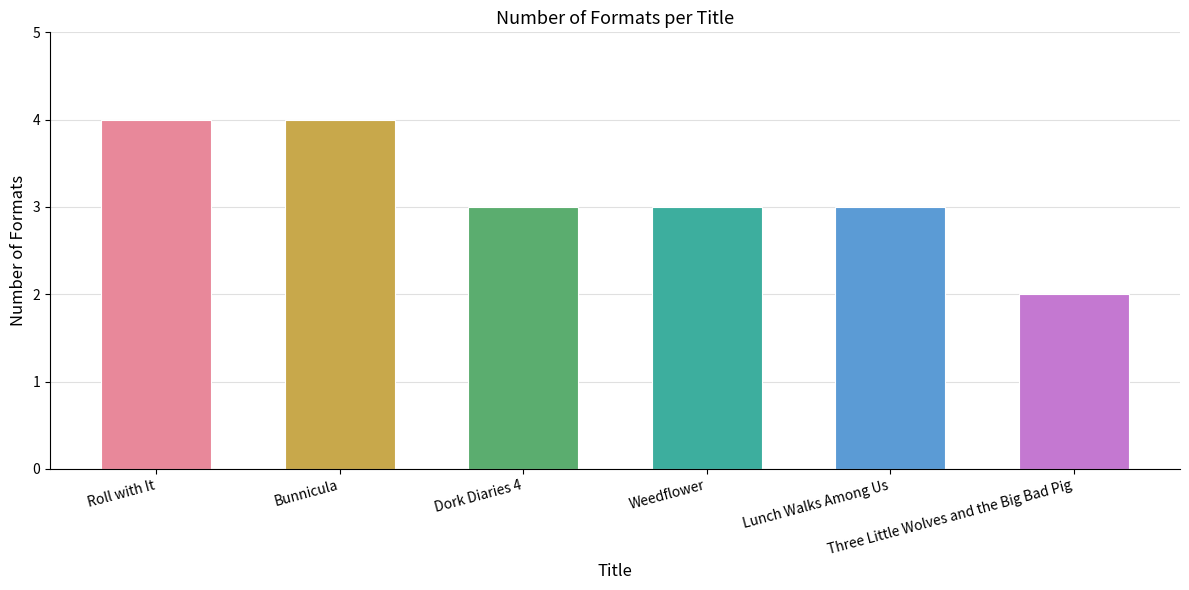

What is the greatest value displayed?

4